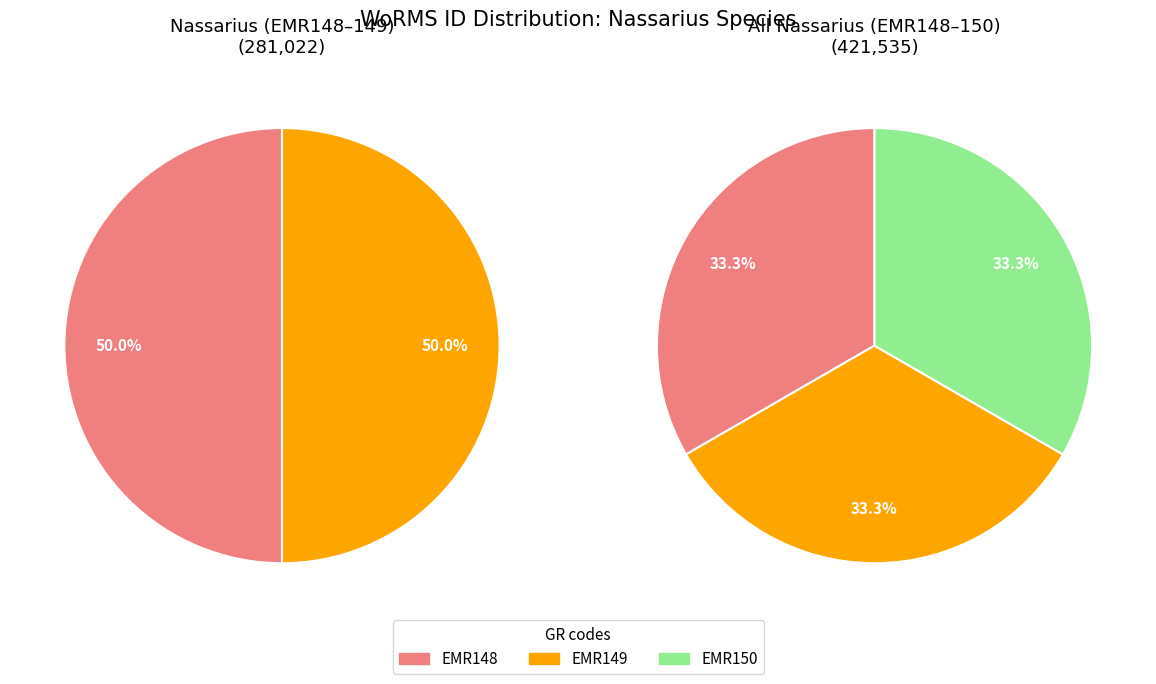

Rank the categories by value from highest to lowest.

EMR150, EMR149, EMR148